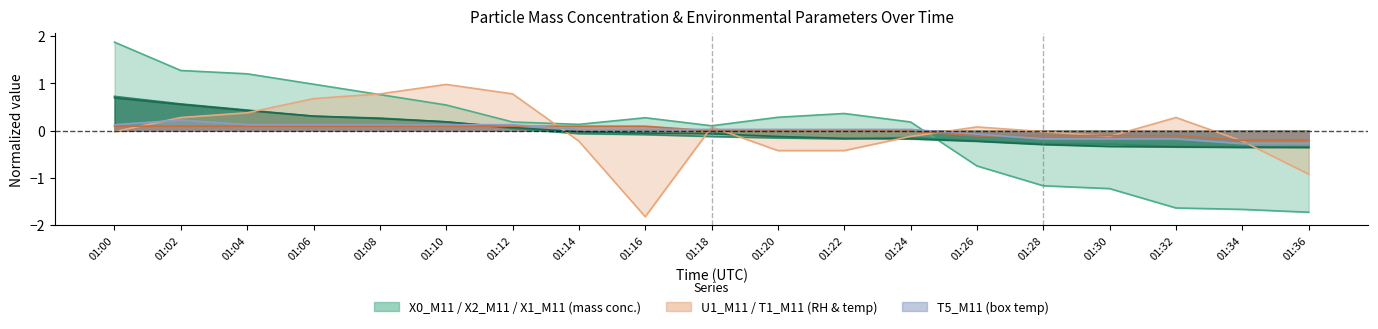

What is the difference between the highest and lowest values at 01:04?

1.1